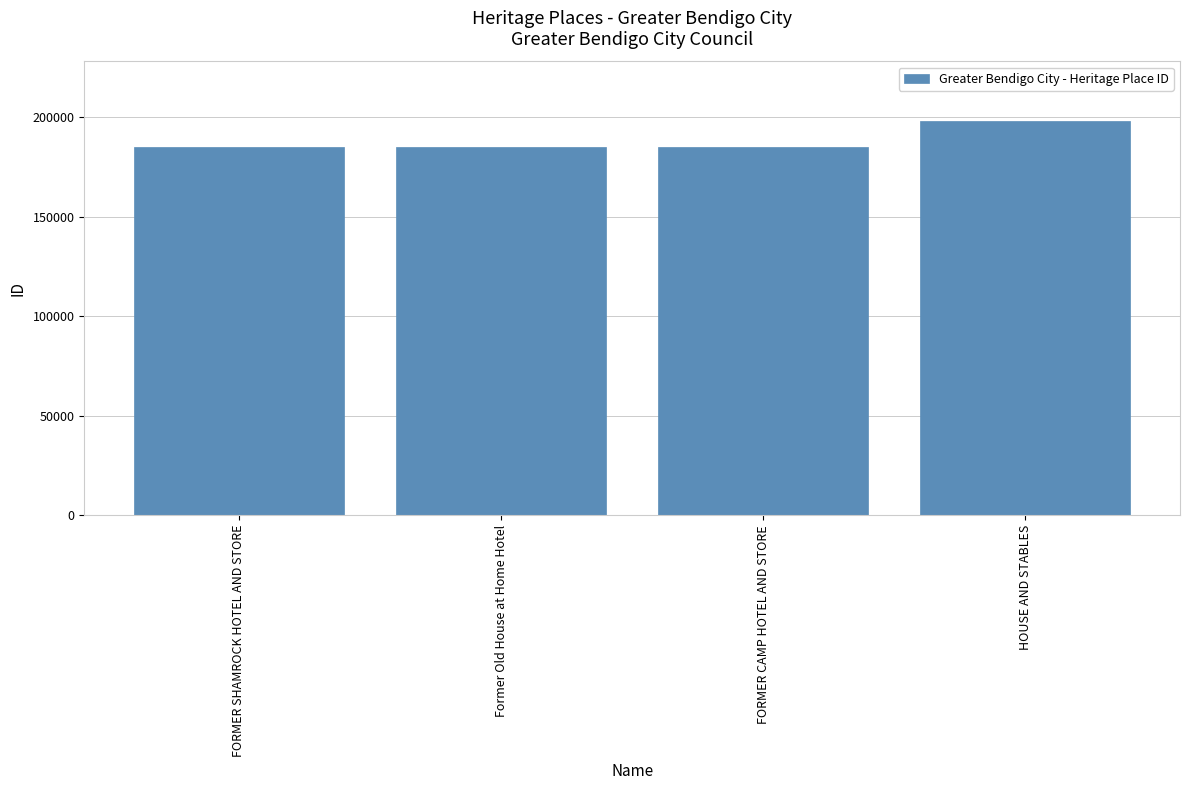

How many data points are less than 184961?

2